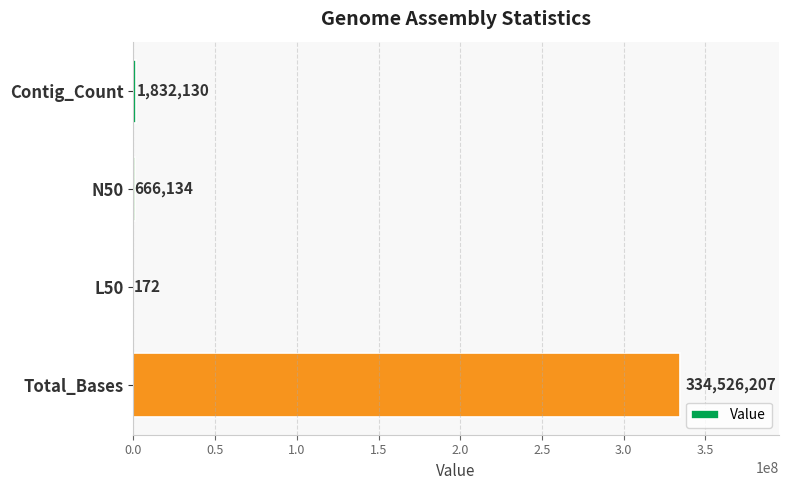

The chart shows a value of 334526207 at Total_Bases. True or false?

True